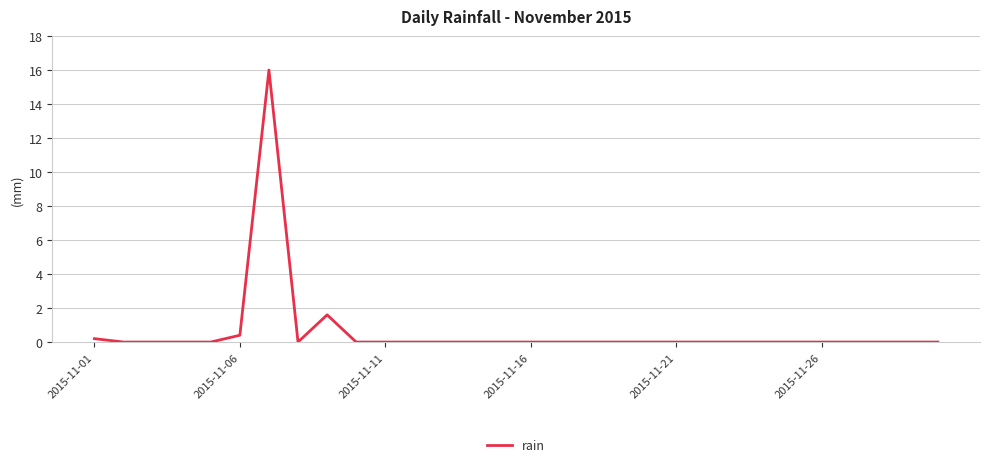

Reading left to right, extract all data points from this chart.

0.2	0.0	0.0	0.0	0.0	0.4	16.0	0.0	1.6	0.0	0.0	0.0	0.0	0.0	0.0	0.0	0.0	0.0	0.0	0.0	0.0	0.0	0.0	0.0	0.0	0.0	0.0	0.0	0.0	0.0